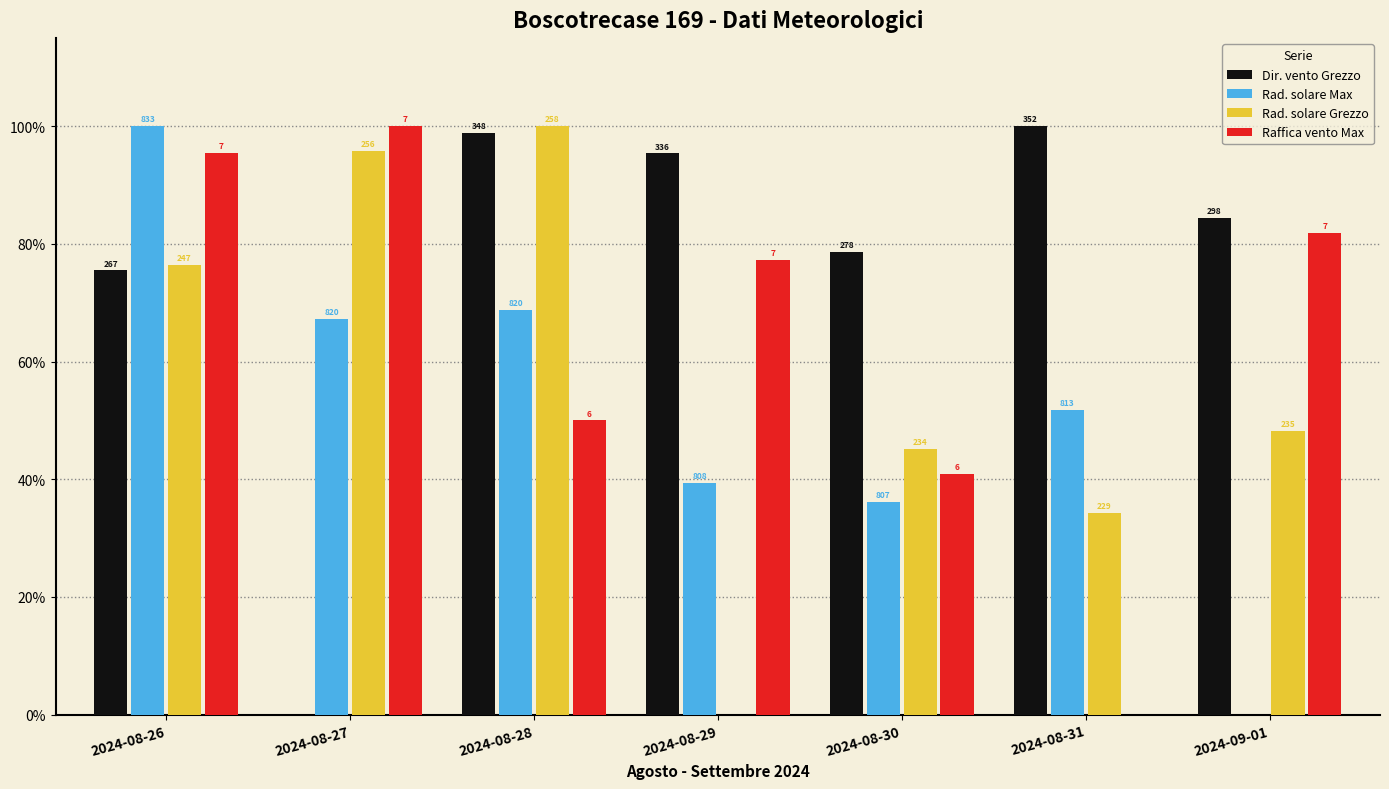

What is the sum of all Rad. solare Max values?

363.4